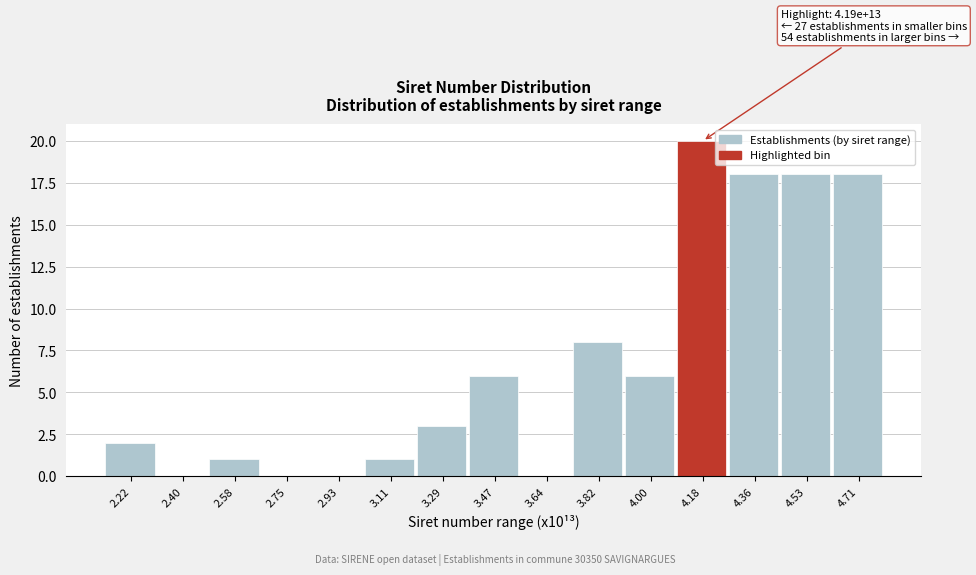

Reading right to left, list all the values displayed in this chart.

4.71=18	4.53=18	4.36=18	4.18=20	4.00=6	3.82=8	3.64=0	3.47=6	3.29=3	3.11=1	2.93=0	2.75=0	2.58=1	2.40=0	2.22=2